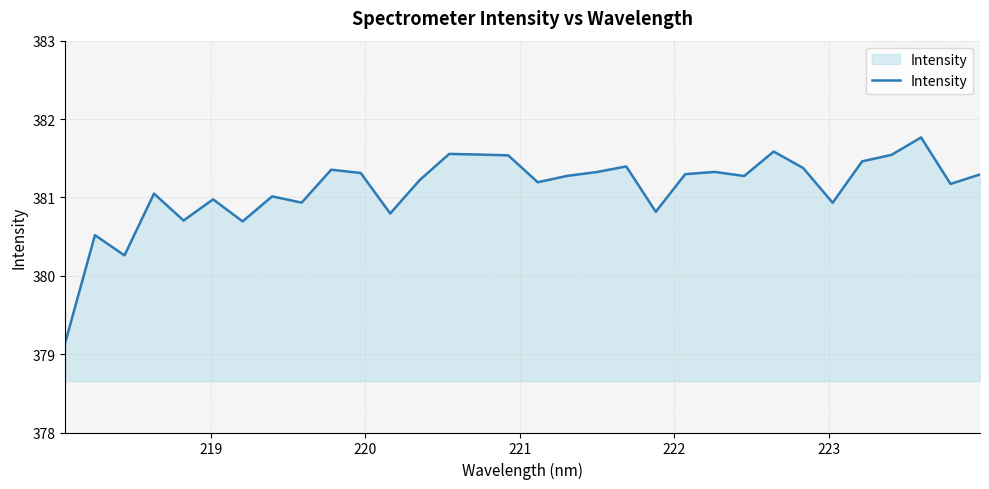

How many lines are shown in the chart?

1